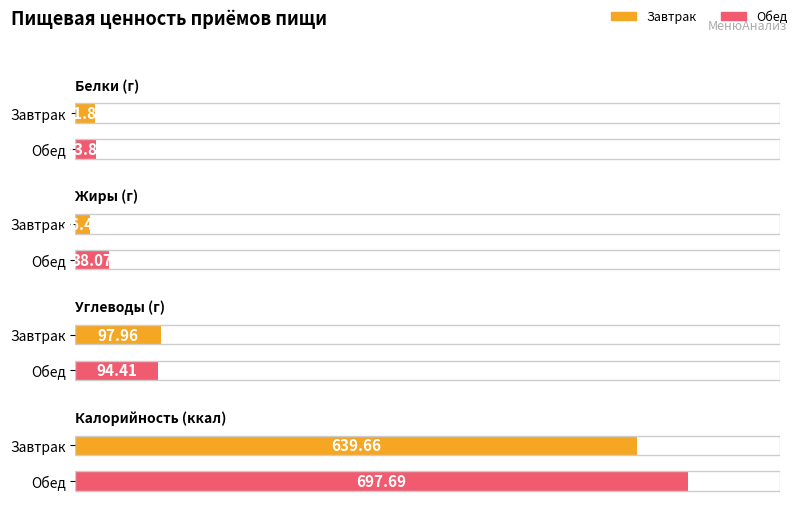

The value of Калорийность at Завтрак is 639.7. True or false?

True